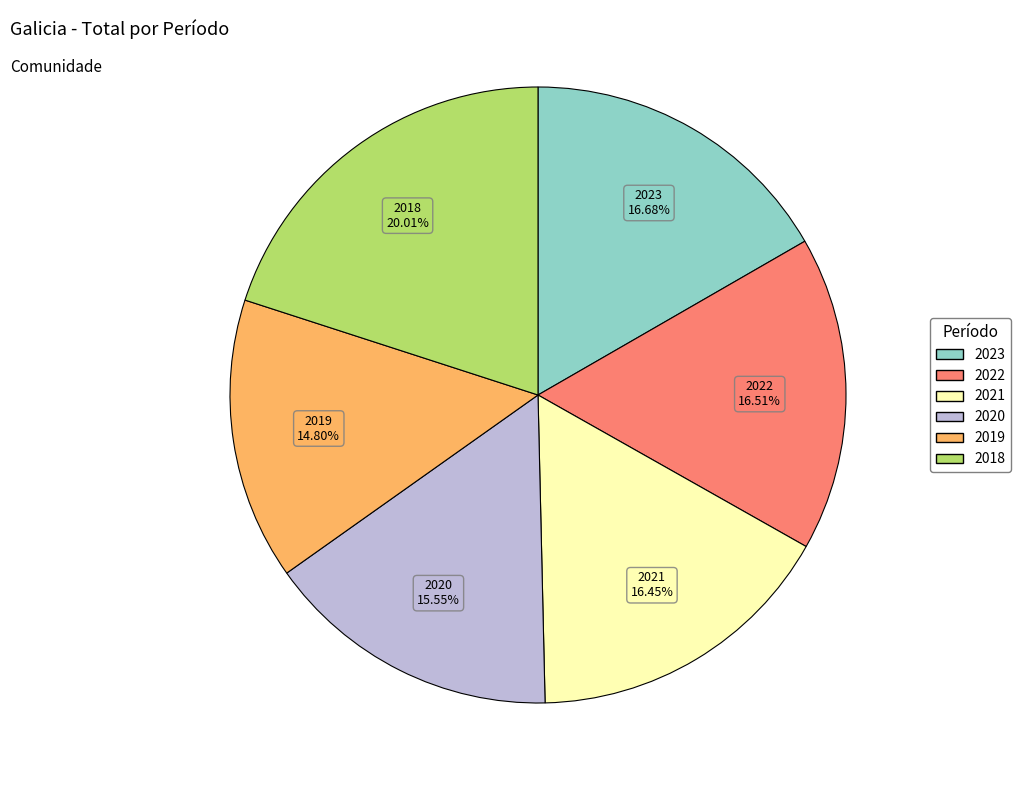

What percentage do 2022 and 2021 together represent?

33.0%